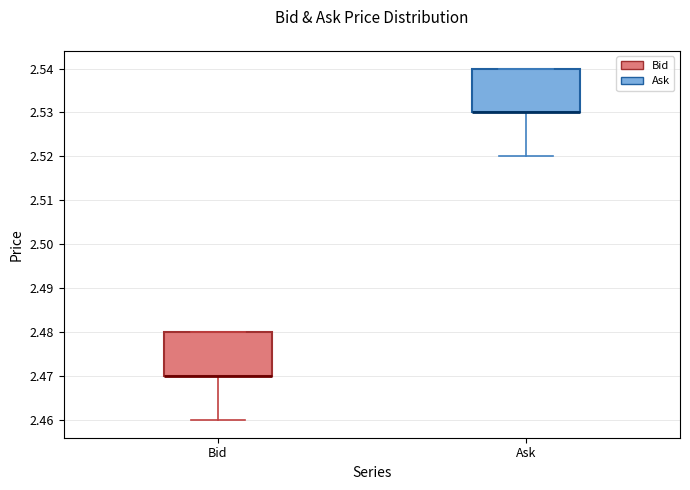

Reading left to right, read every box against the y-axis: the position of its median line, the range the box covers, and the ends of its whiskers. The values are not printed on the chart, so give them approximately, as read against the axis.

Bid: median 2.47 (drawn on the box's lower edge), box 2.47 to 2.48, whiskers 2.46 to 2.48
Ask: median 2.53 (drawn on the box's lower edge), box 2.53 to 2.54, whiskers 2.52 to 2.54